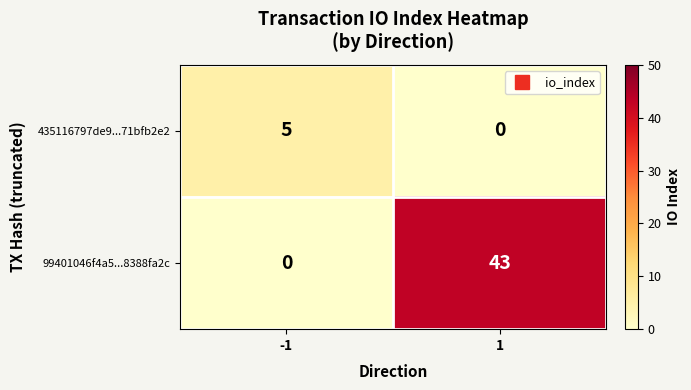

Reading left to right, transcribe all the data shown in this chart.

435116797de9...71bfb2e2: 5	0
99401046f4a5...8388fa2c: 0	43